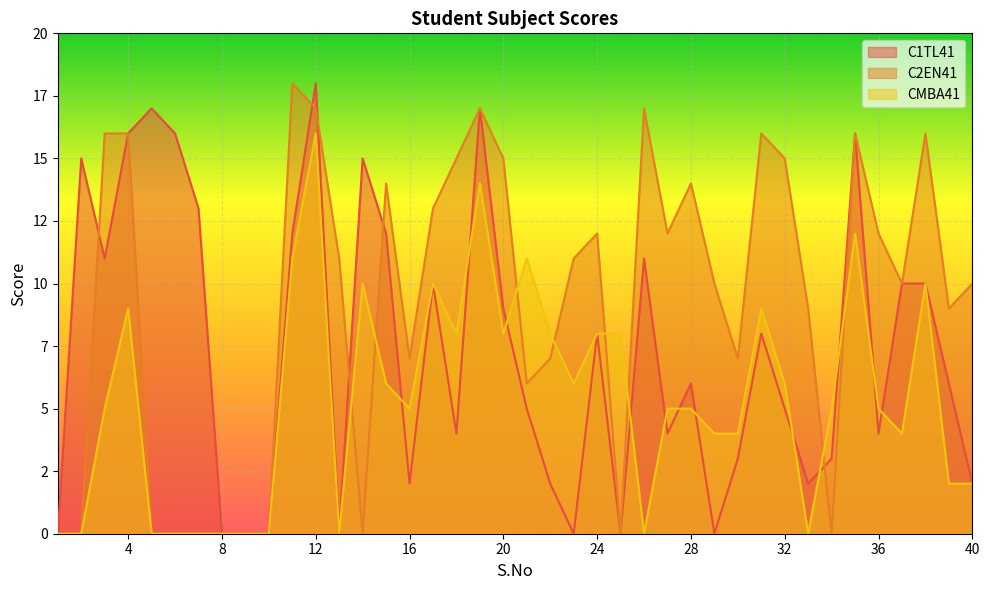

Which series ends up on top after the final intersection of C2EN41 and CMBA41?

C2EN41